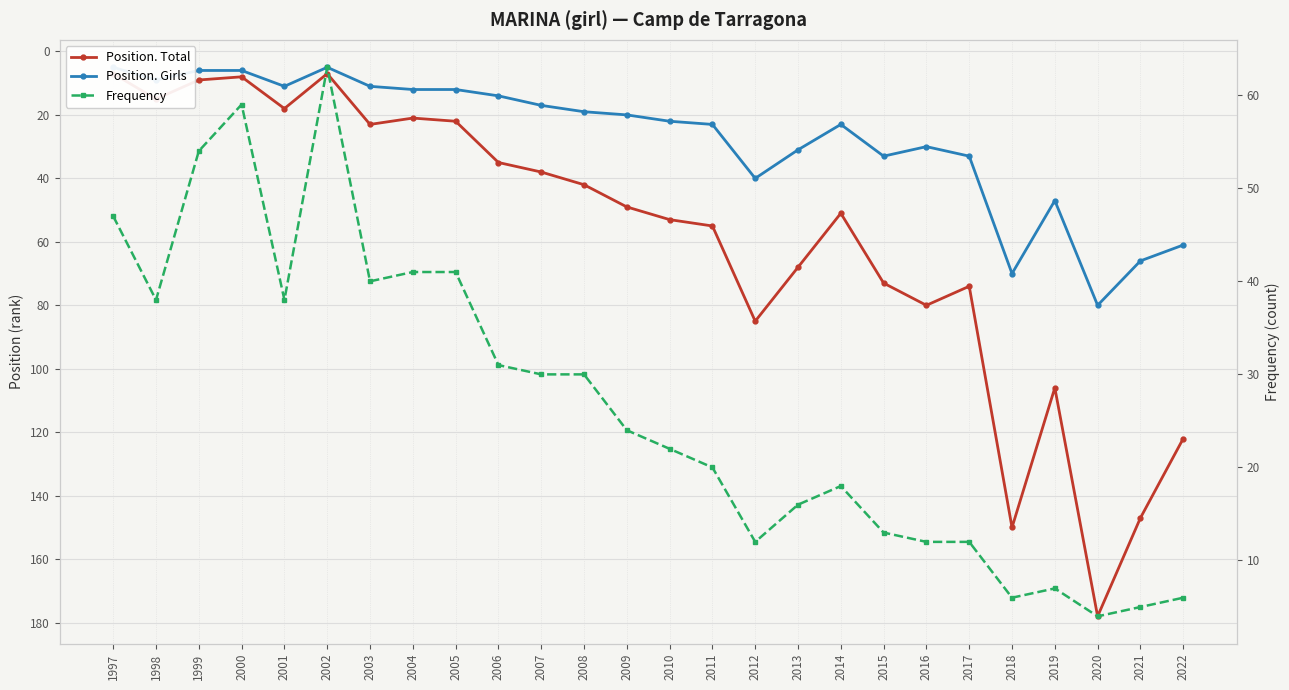

What are all the series names shown in the legend?

Position. Total, Position. Girls, Frequency